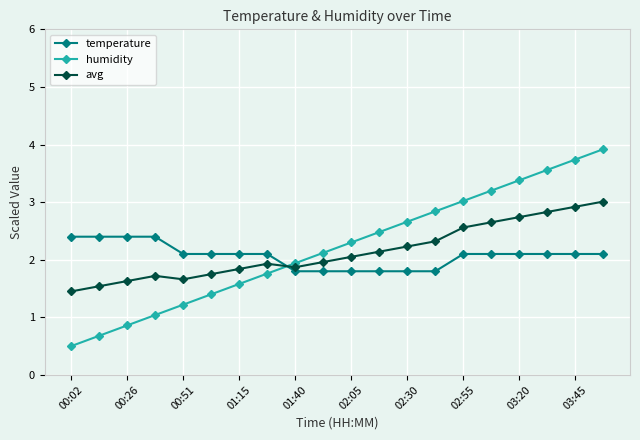

At how many categories does at least one series exceed 0?

20